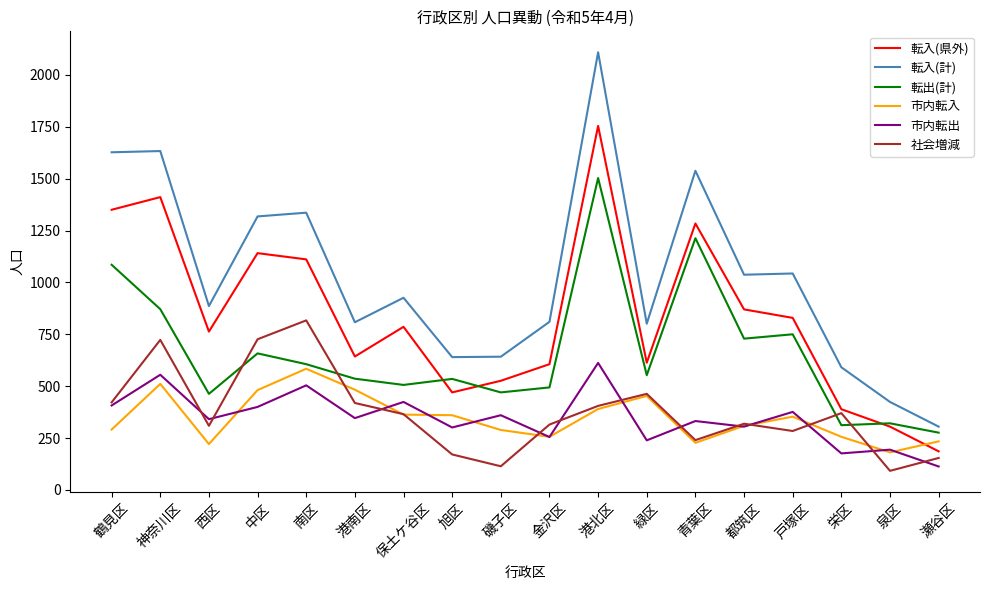

The value of 転出(計) at 瀬谷区 is 158. True or false?

False